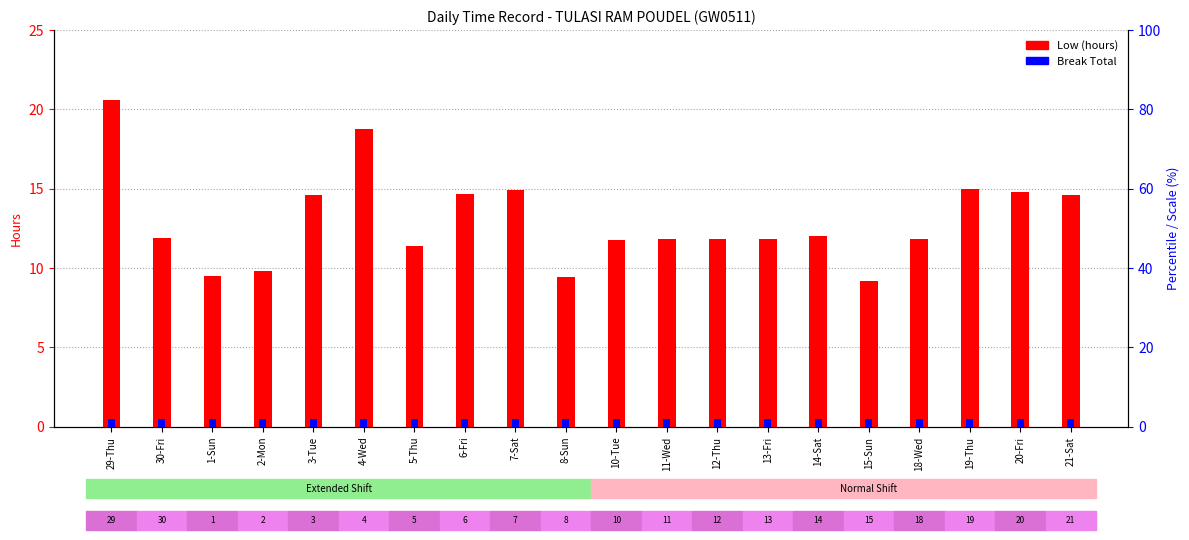

The Break Total series shows 0.5 at 6-Fri. True or false?

True